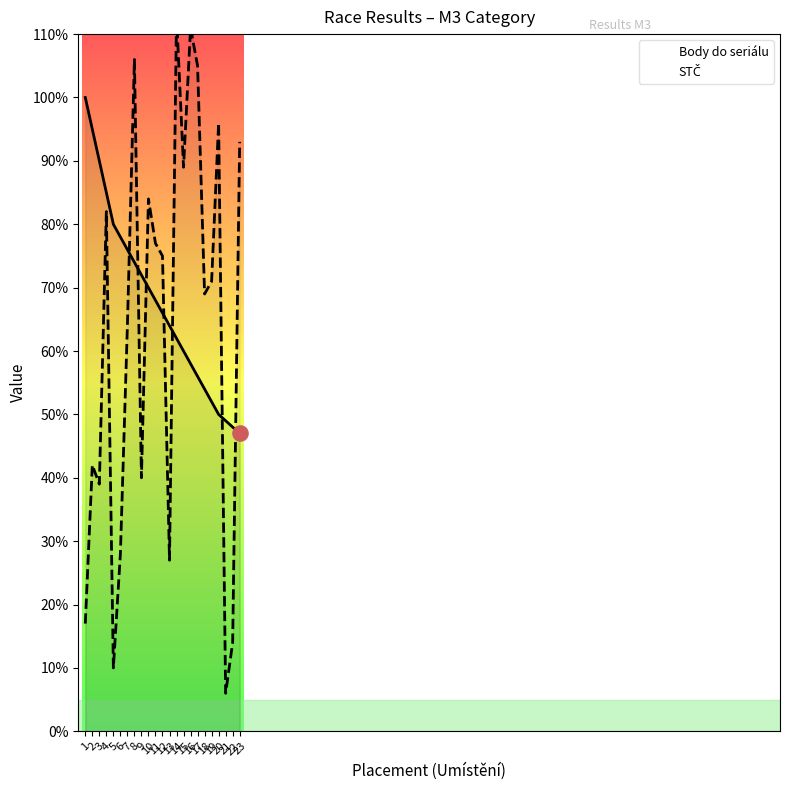

What are all the series names shown in the legend?

Body do seriálu, STČ